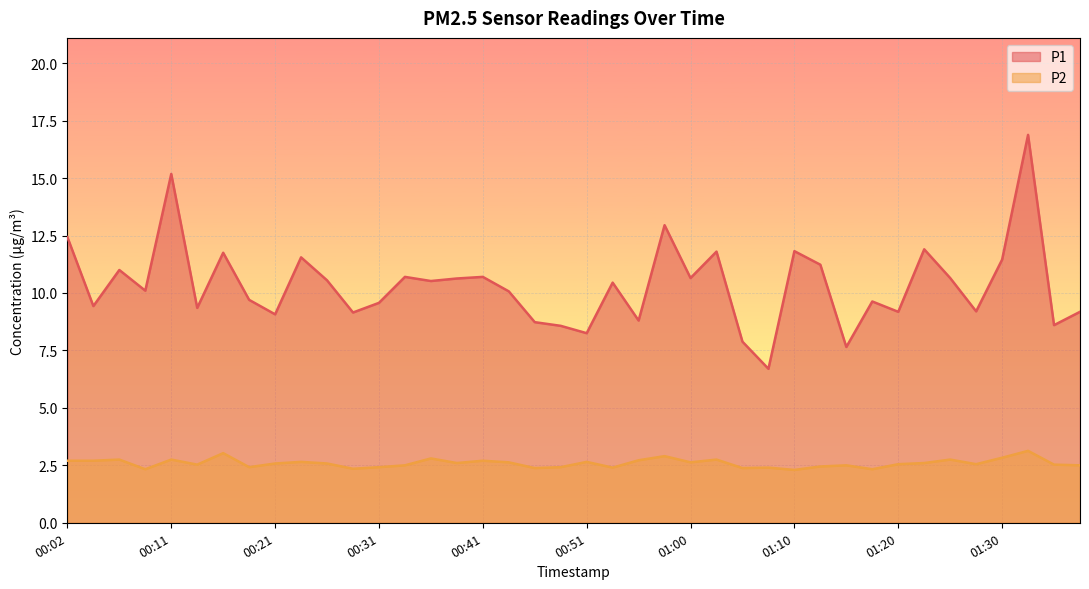

What is the maximum value for P1?

16.9